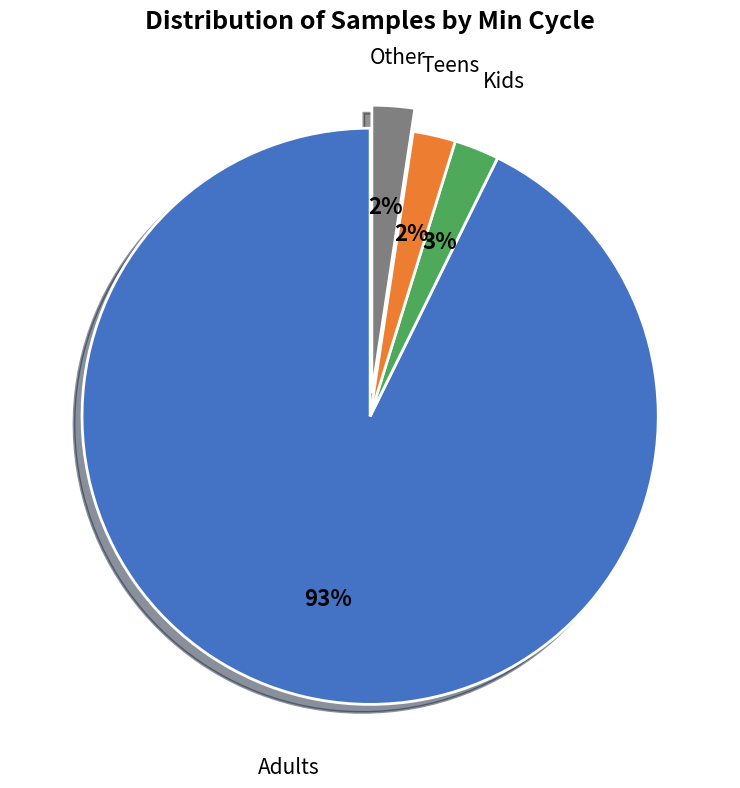

To the nearest percent, what percentage of the pie is Other?

2%